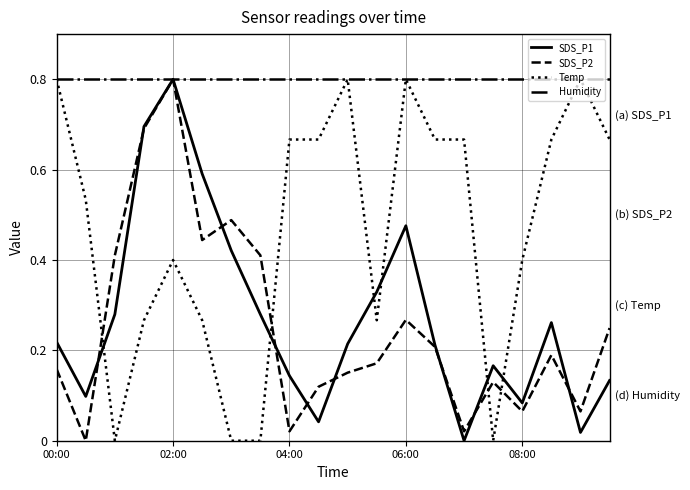

How many times do SDS_P1 and Temp cross each other?

6